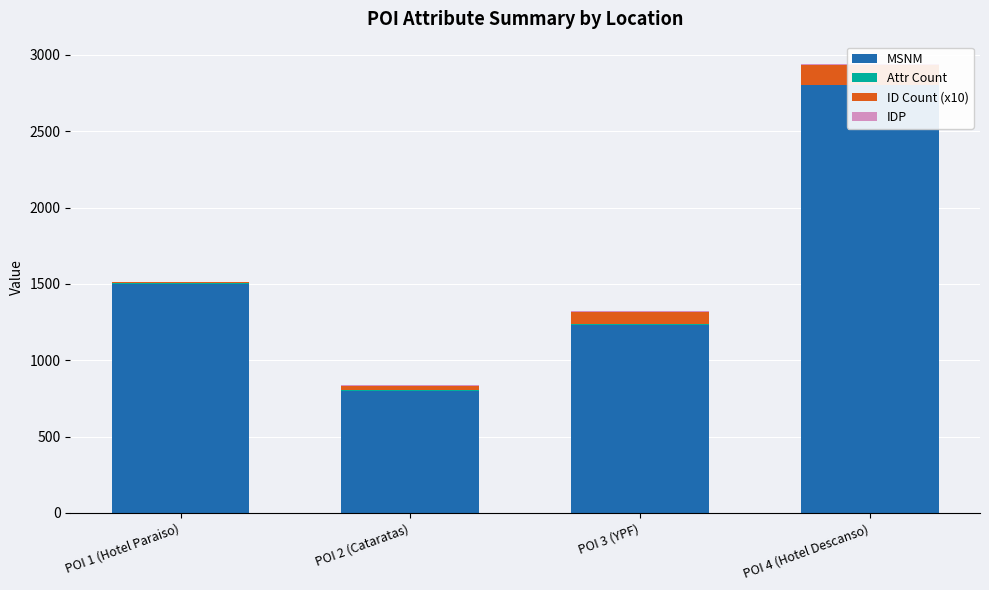

Read the MSNM value at POI 4 (Hotel Descanso).

2800